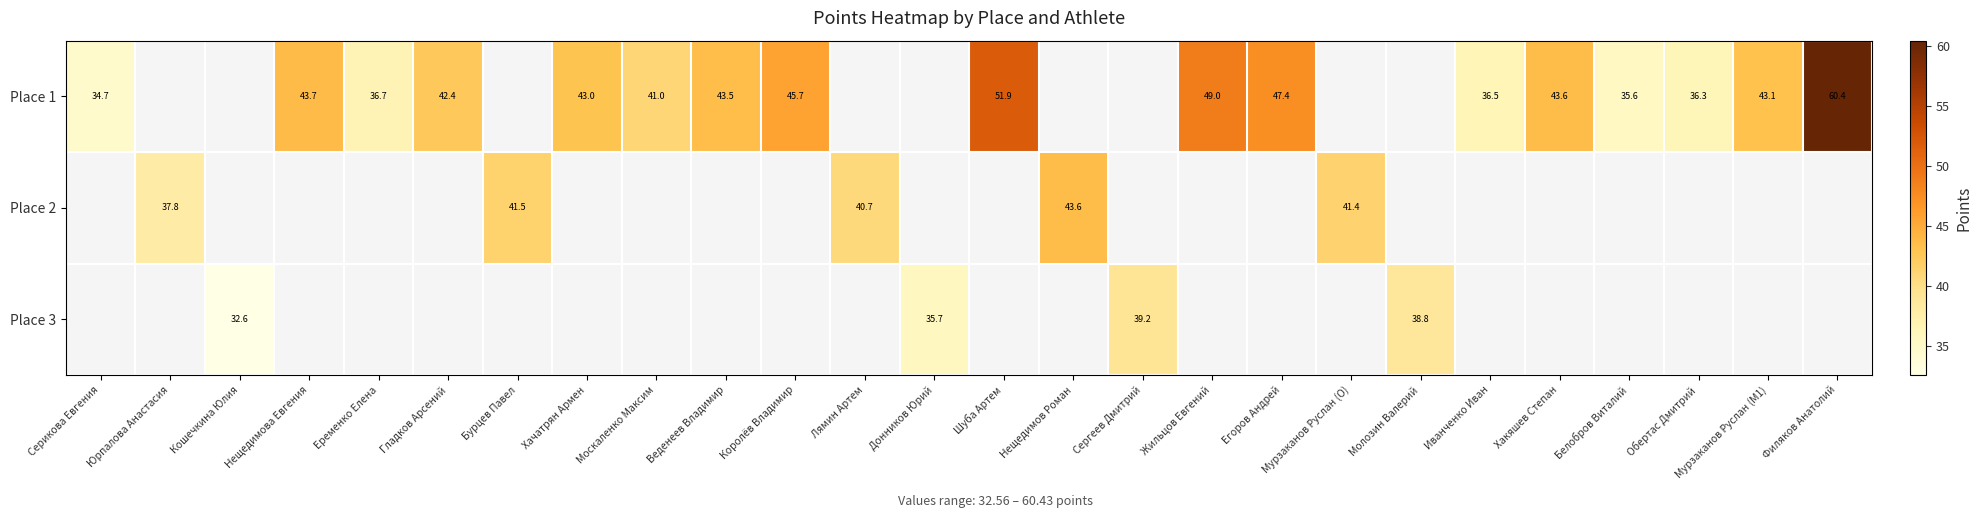

Which series has the largest range (max minus min)?

Place 1